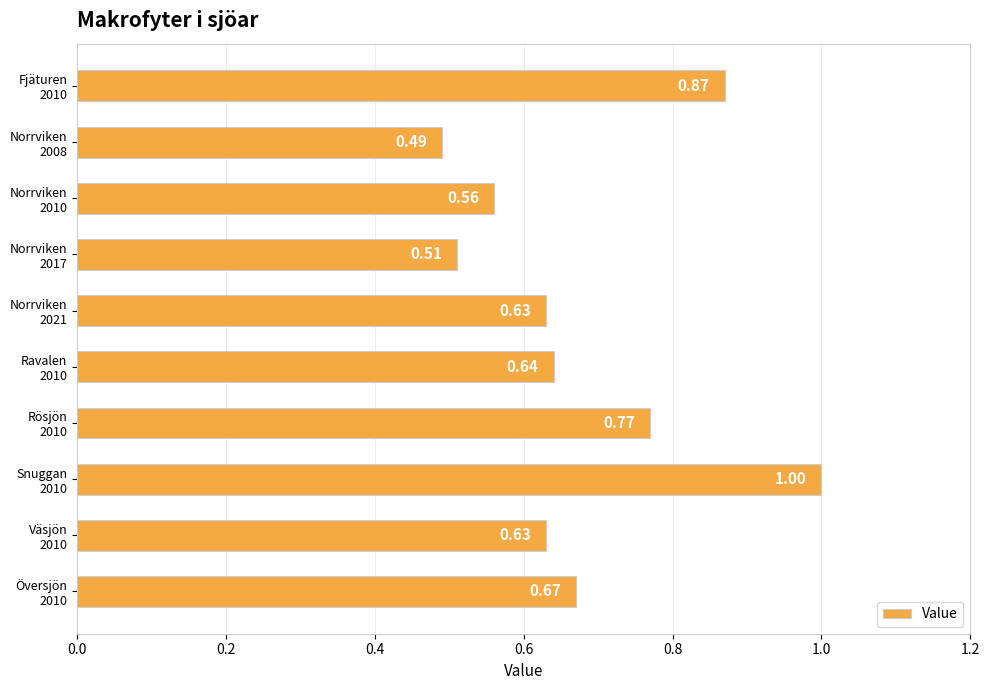

What is the sum of all values?

6.8